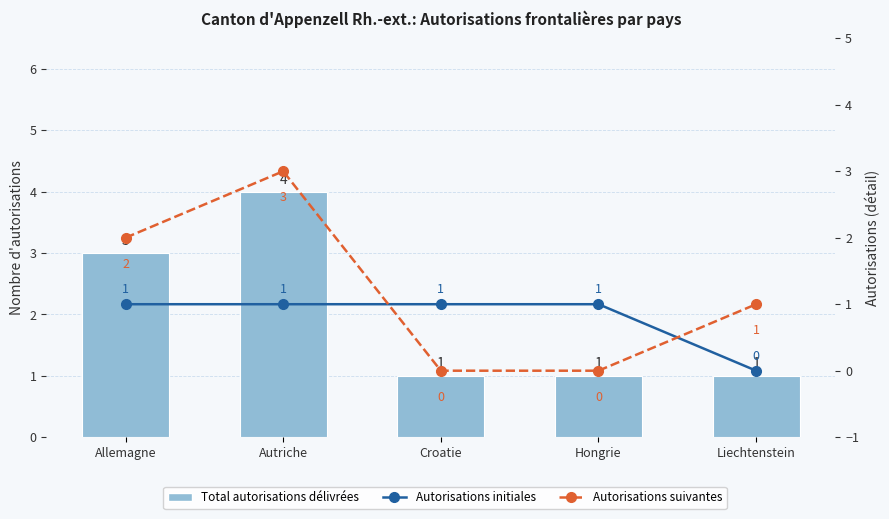

Which category has the highest value in the Autorisations suivantes series?

Autriche